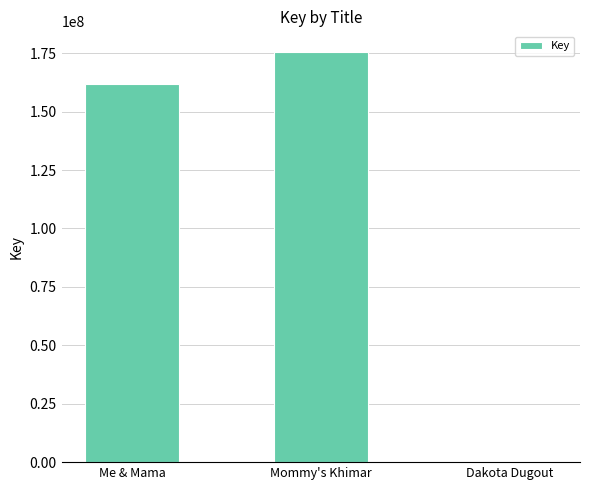

Where is the data nearest to the value 87800428?

Me & Mama